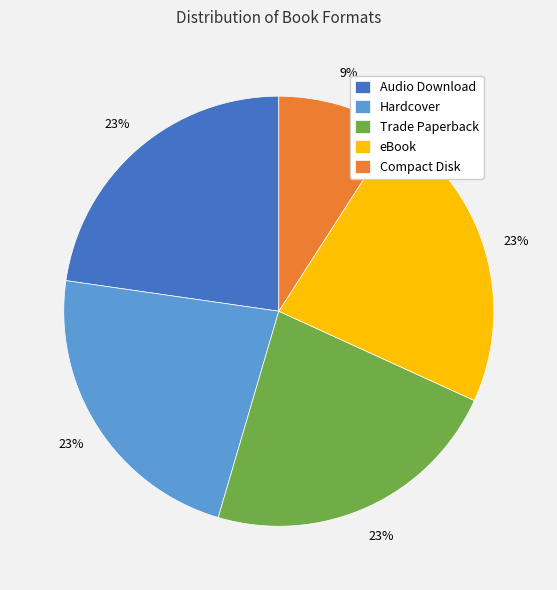

How many segments does this pie chart have?

5